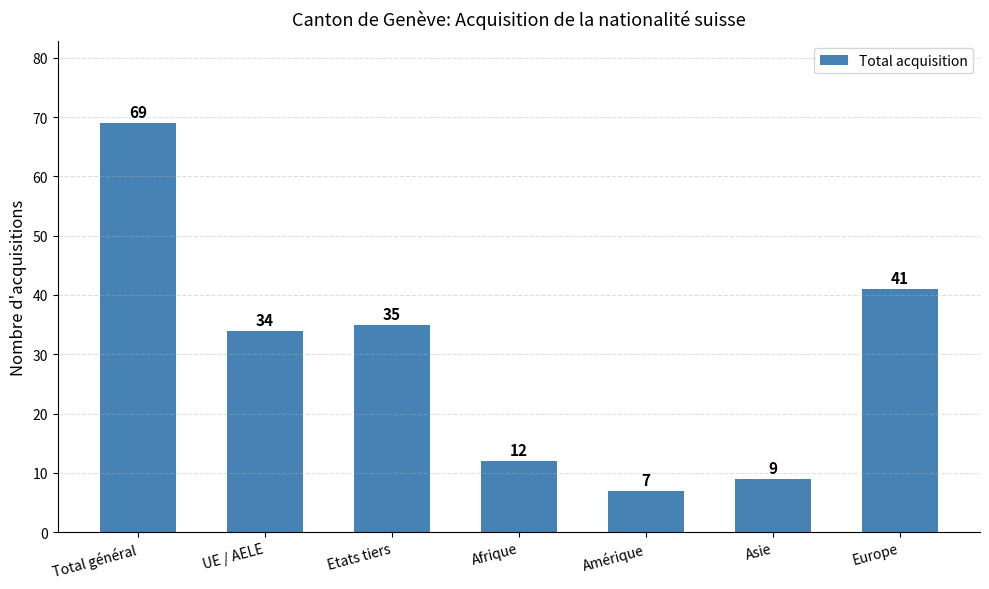

List the labels in order of value, smallest first.

Amérique, Asie, Afrique, UE / AELE, Etats tiers, Europe, Total général